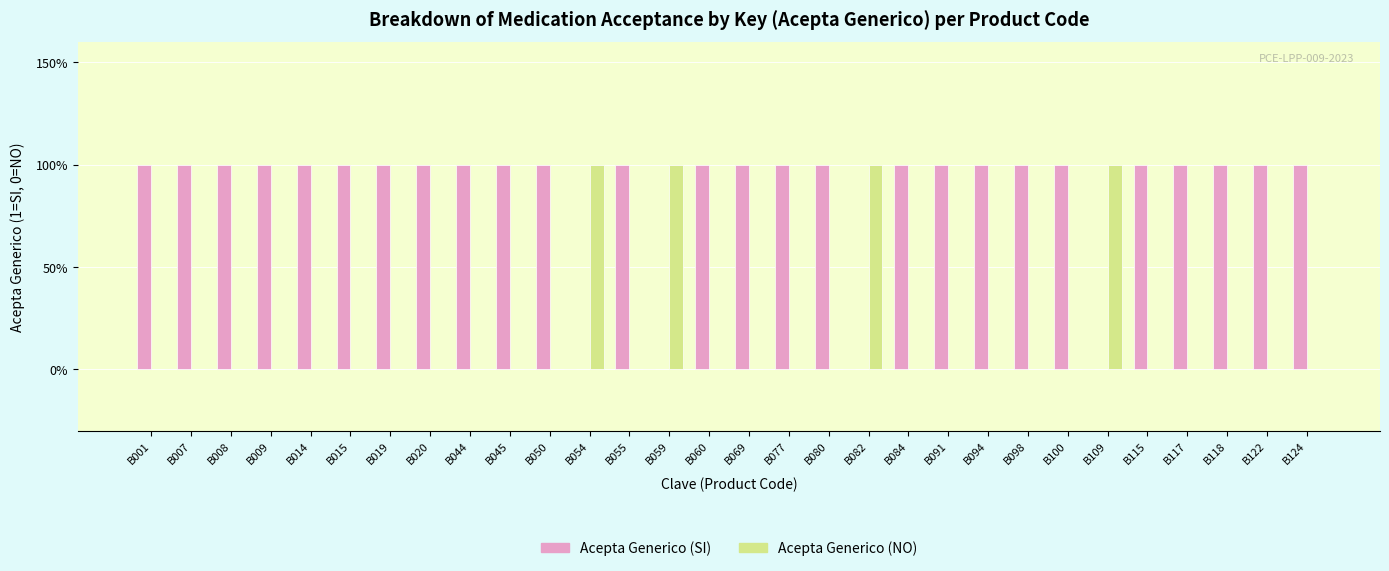

What is the spread (max minus min) of values at B045?

1